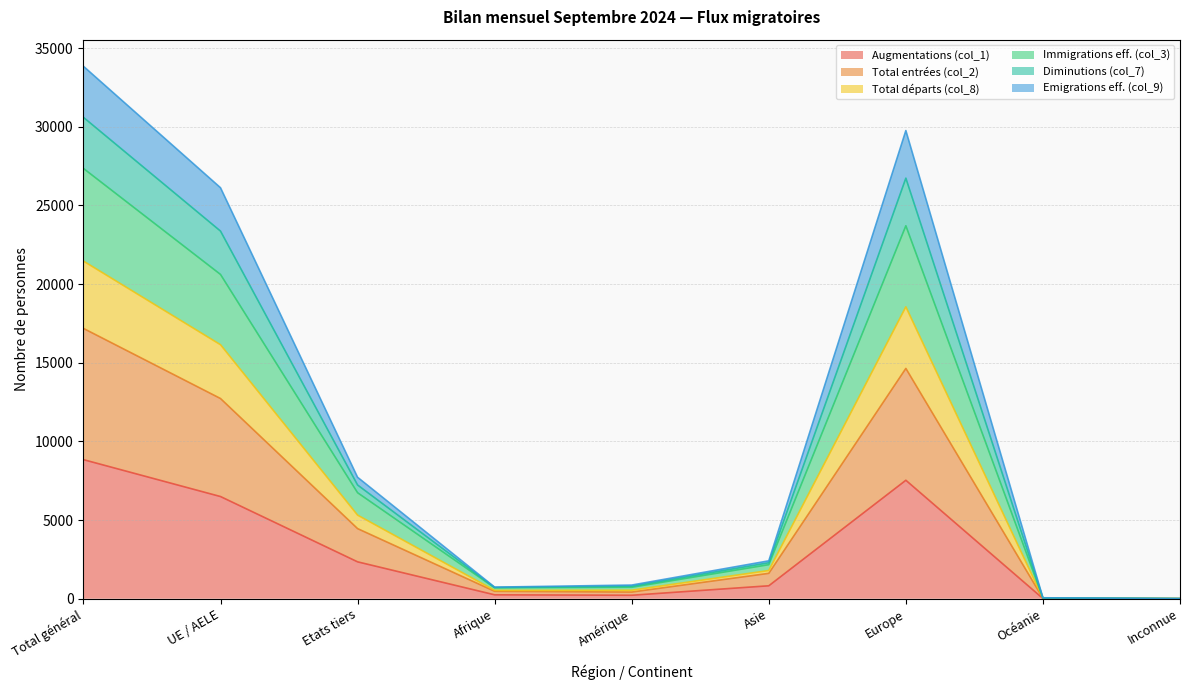

What is the lowest value of the Total entrées (col_2) series?

5